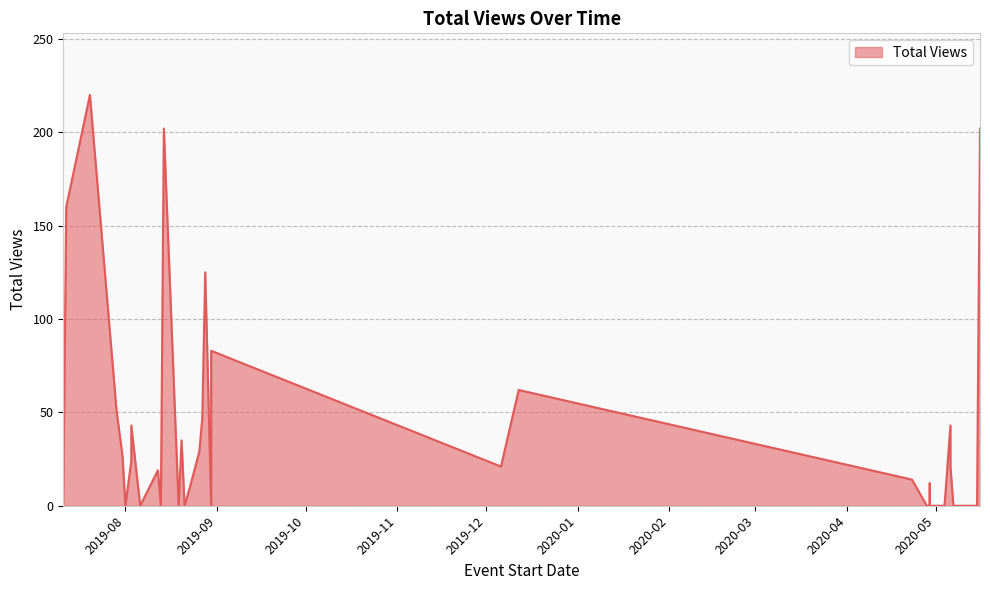

Where is the first local maximum?

2019-07-20